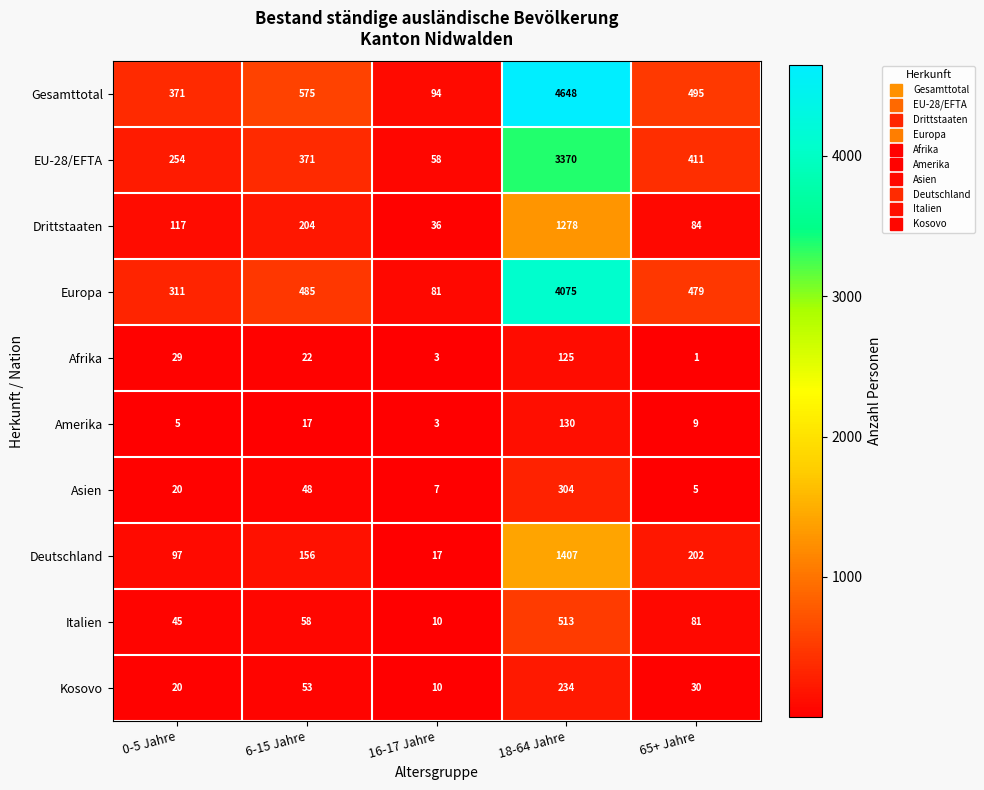

What is the approximate value of Gesamttotal at 65+ Jahre, to the nearest 50?

500